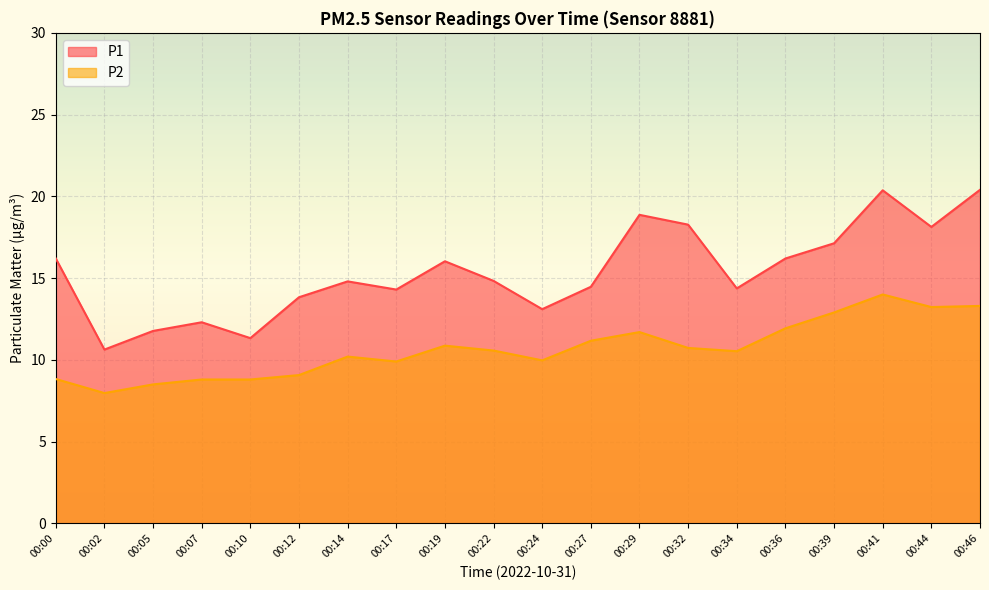

True or false: P2 and P1 intersect in this chart.

False